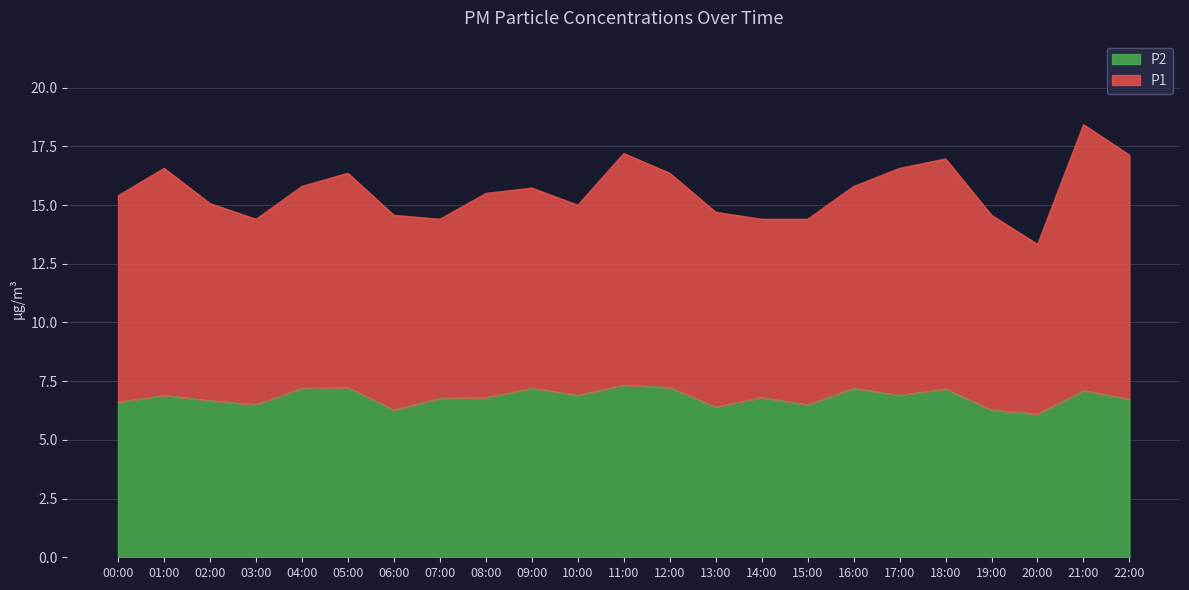

How many points are lower than both their immediate neighbors (excluding endpoints)?

7